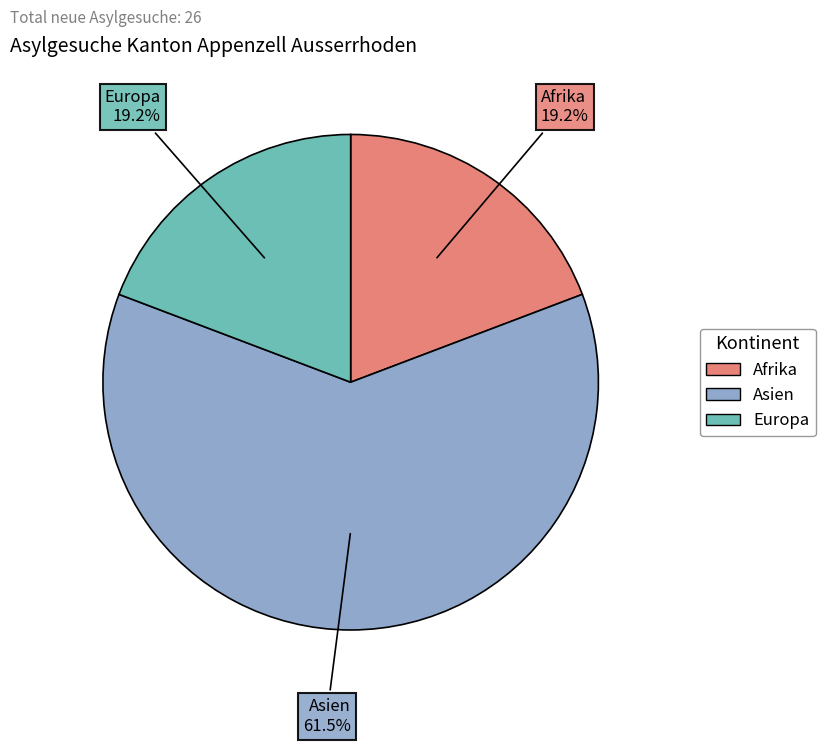

Does any single category account for the majority?

Yes